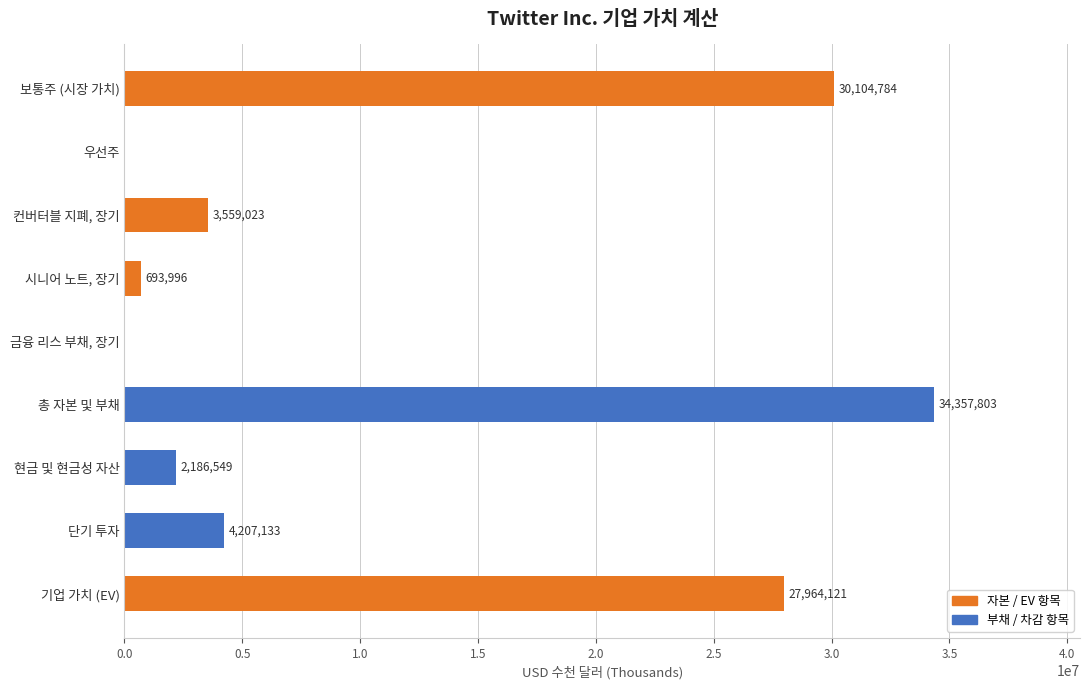

What is the change in value from 현금 및 현금성 자산 to 단기 투자?

+2020584